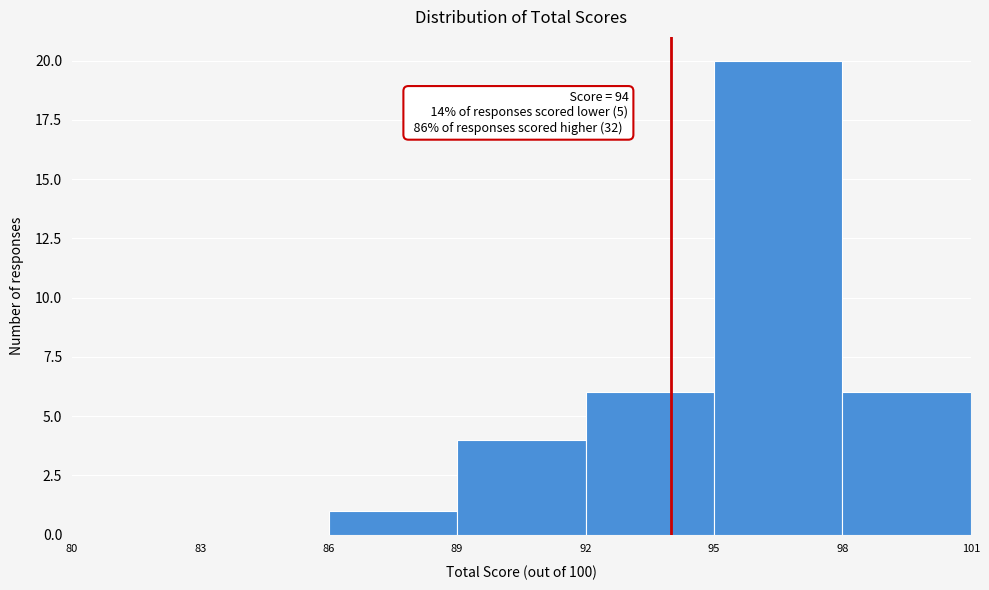

Which range on the x-axis has the tallest bar?

95 to 98